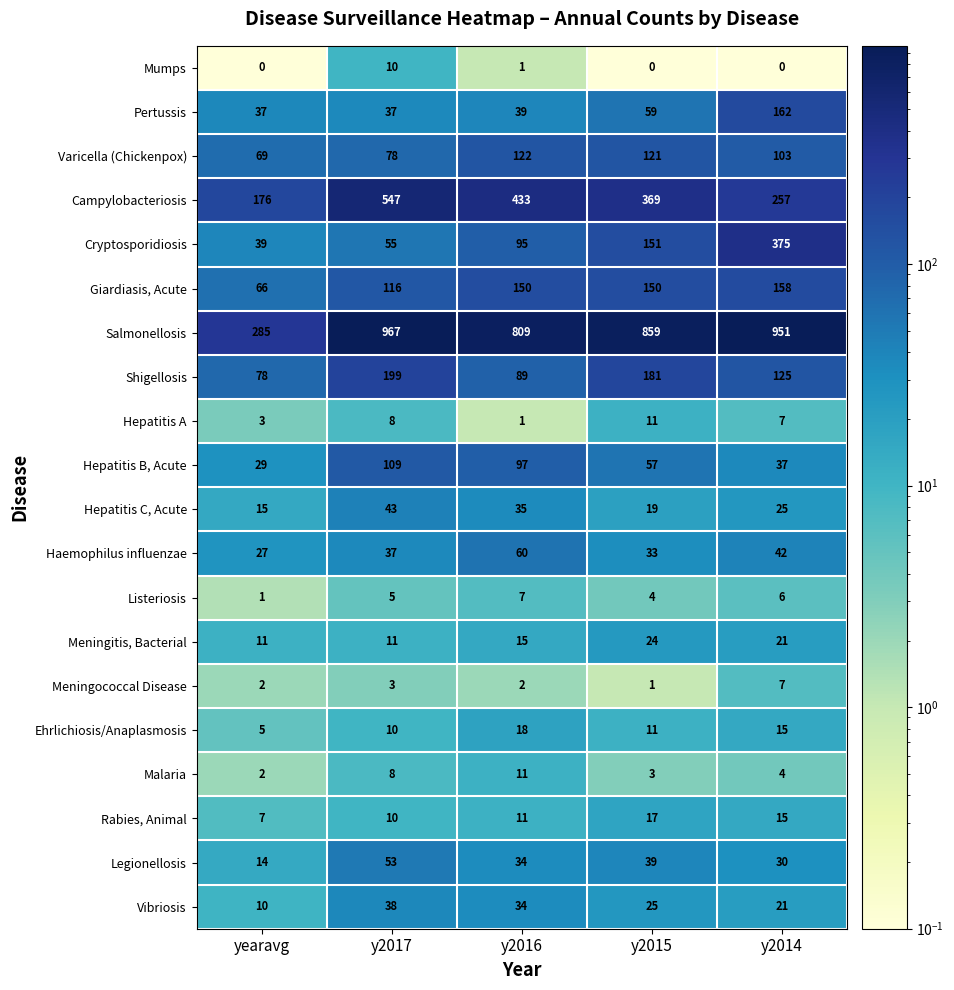

What is the sum of the Varicella (Chickenpox) values at y2017 and y2014?

181